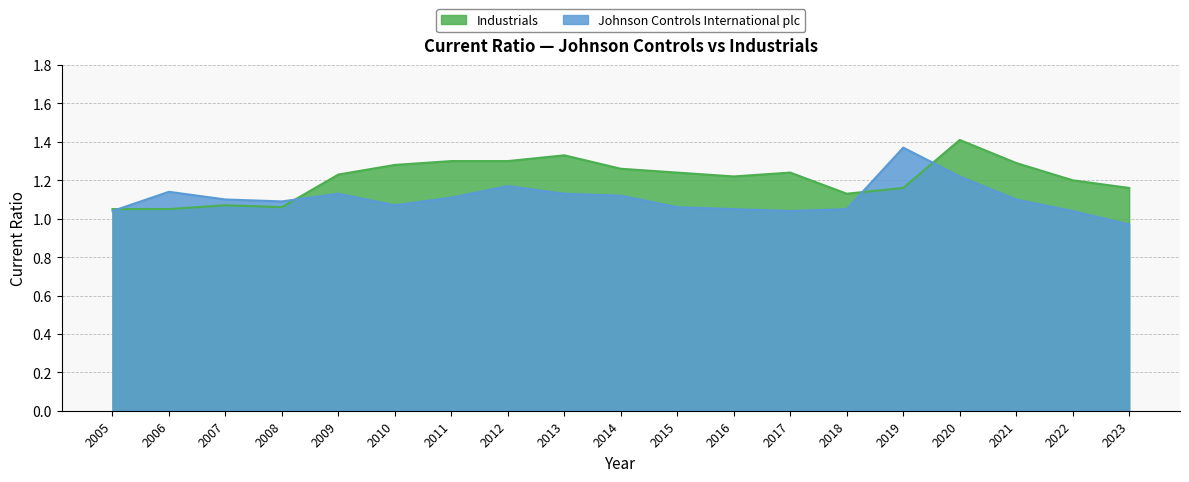

What is the average value of the Industrials series?

1.2